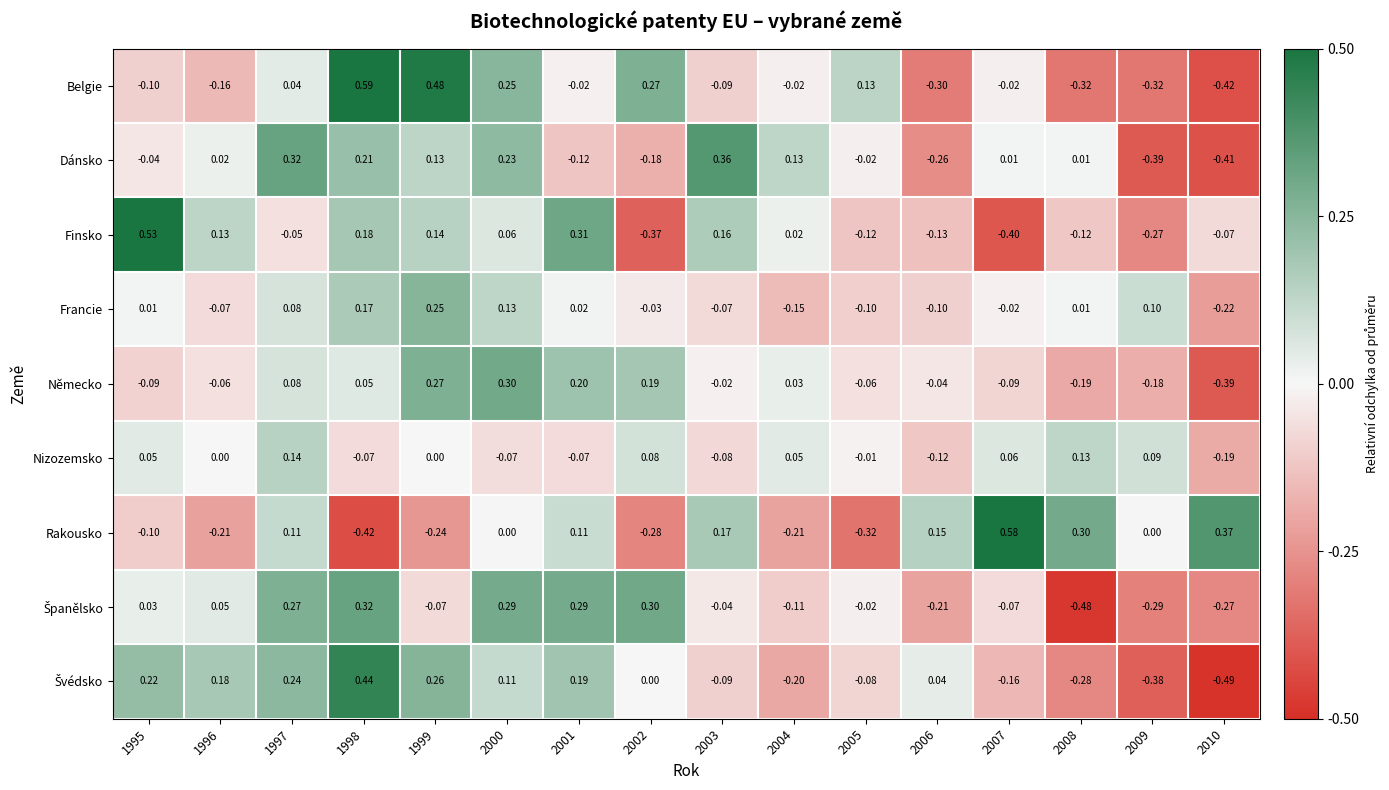

Which series has the widest spread of values?

Belgie